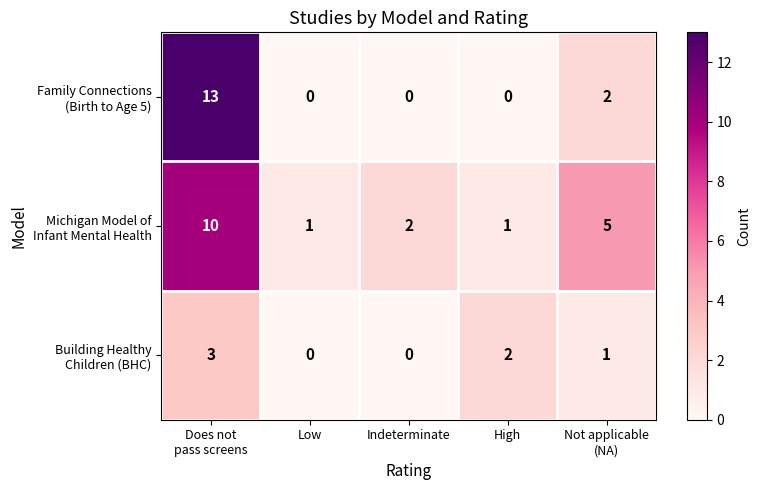

What is the greatest value displayed?

13